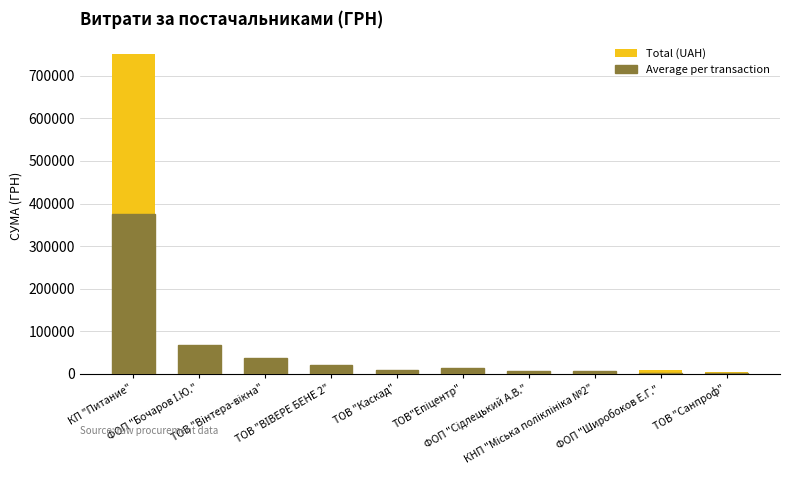

At which category is the sum across all series the highest?

КП "Питание"